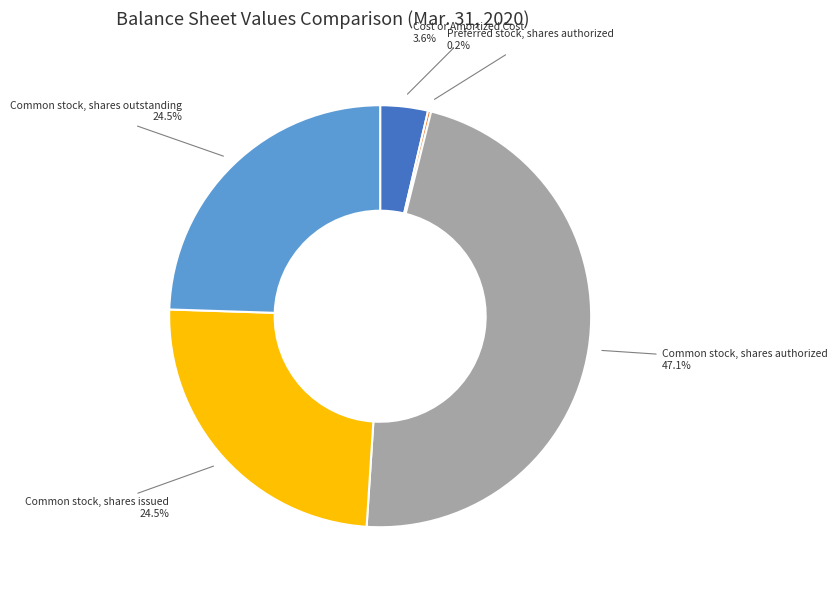

To the nearest percent, what is the difference between the Common stock, shares authorized and Common stock, shares outstanding slice percentages?

23%